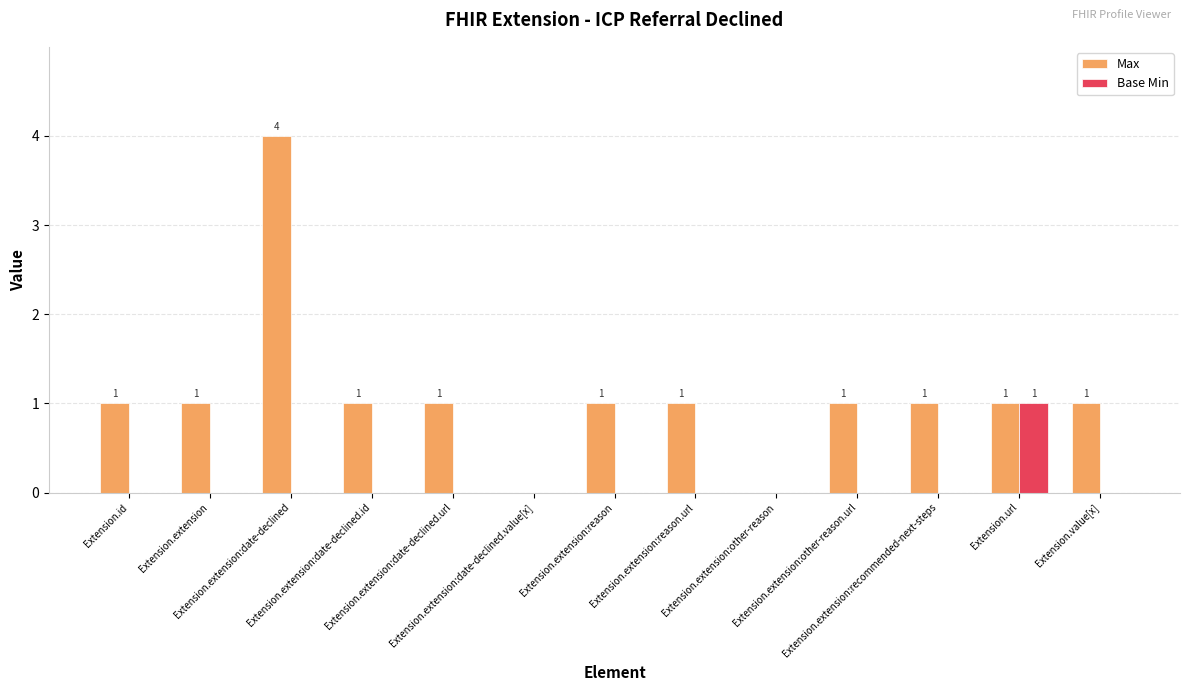

Reading left to right, what are all the values shown in this chart?

Max: 1	1	4	1	1	0	1	1	0	1	1	1	1
Base Min: 0	0	0	0	0	0	0	0	0	0	0	1	0